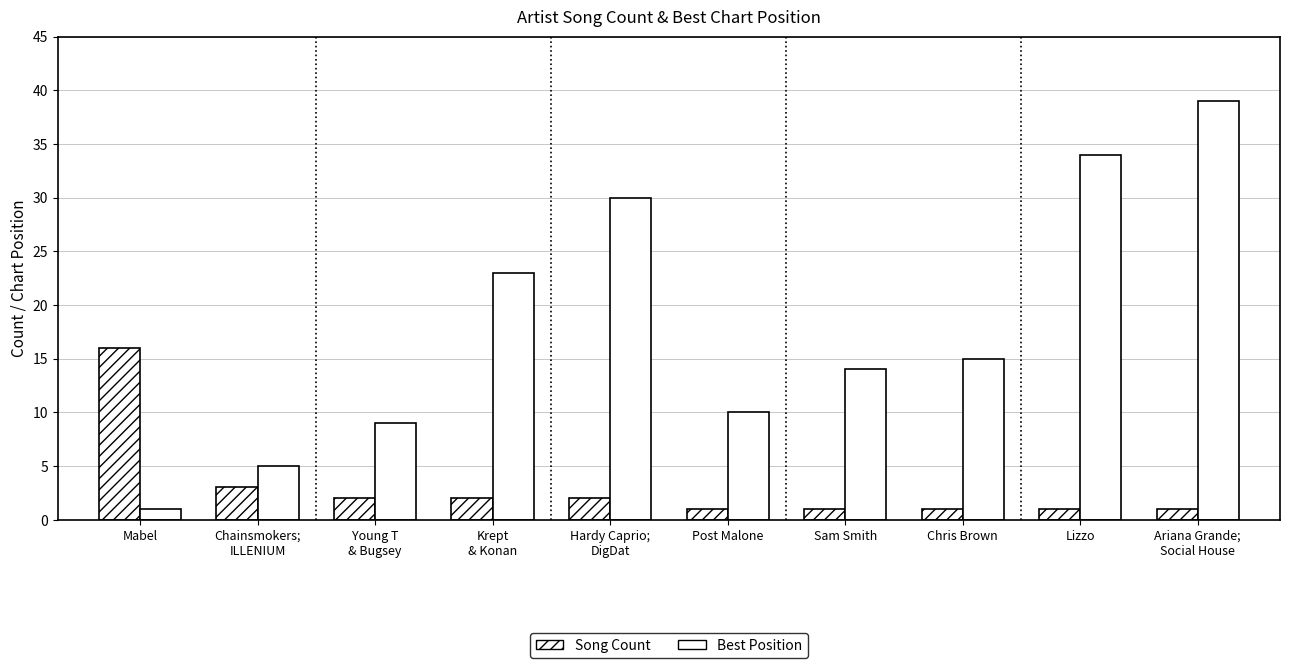

What is the sum of the Best Position values at Chris Brown and Ariana Grande;
Social House?

54